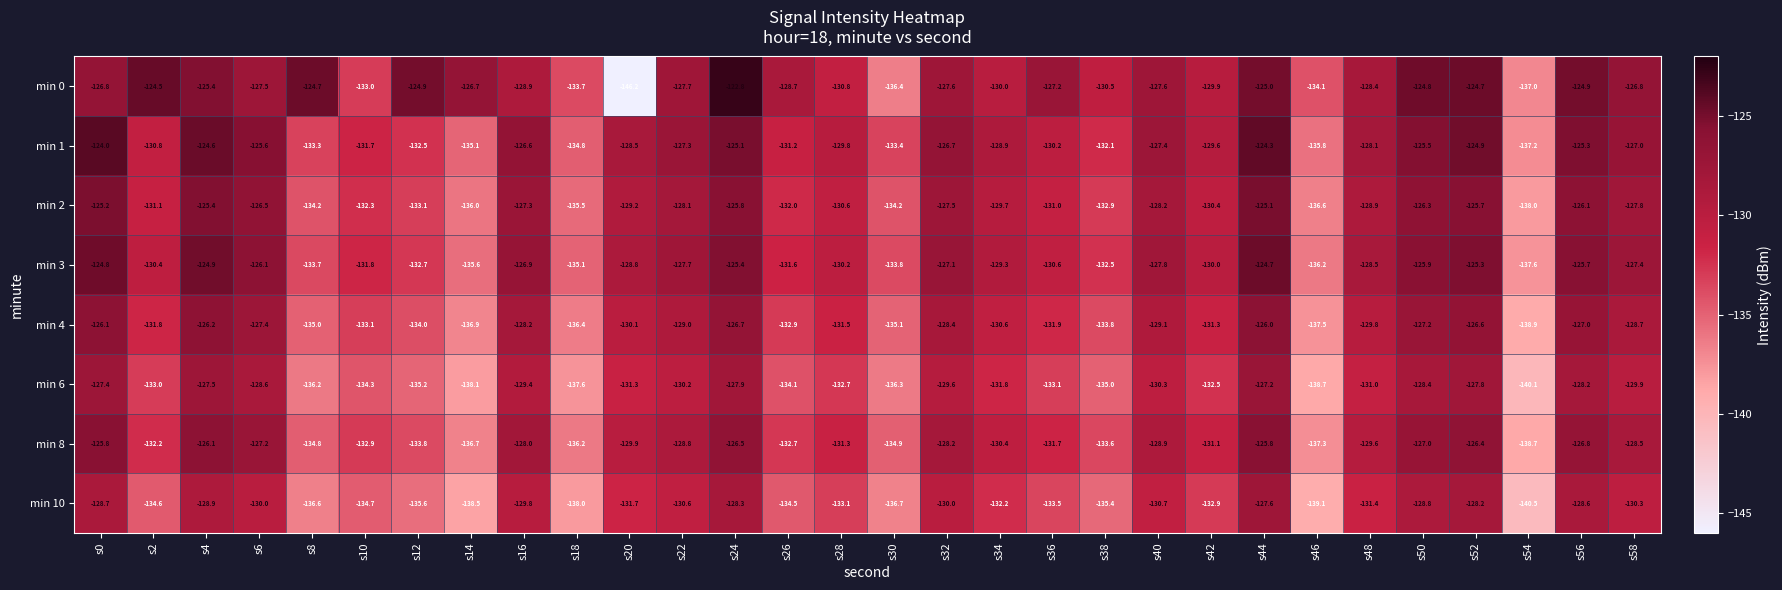

The value of min 3 at s54 is -137.6. True or false?

True